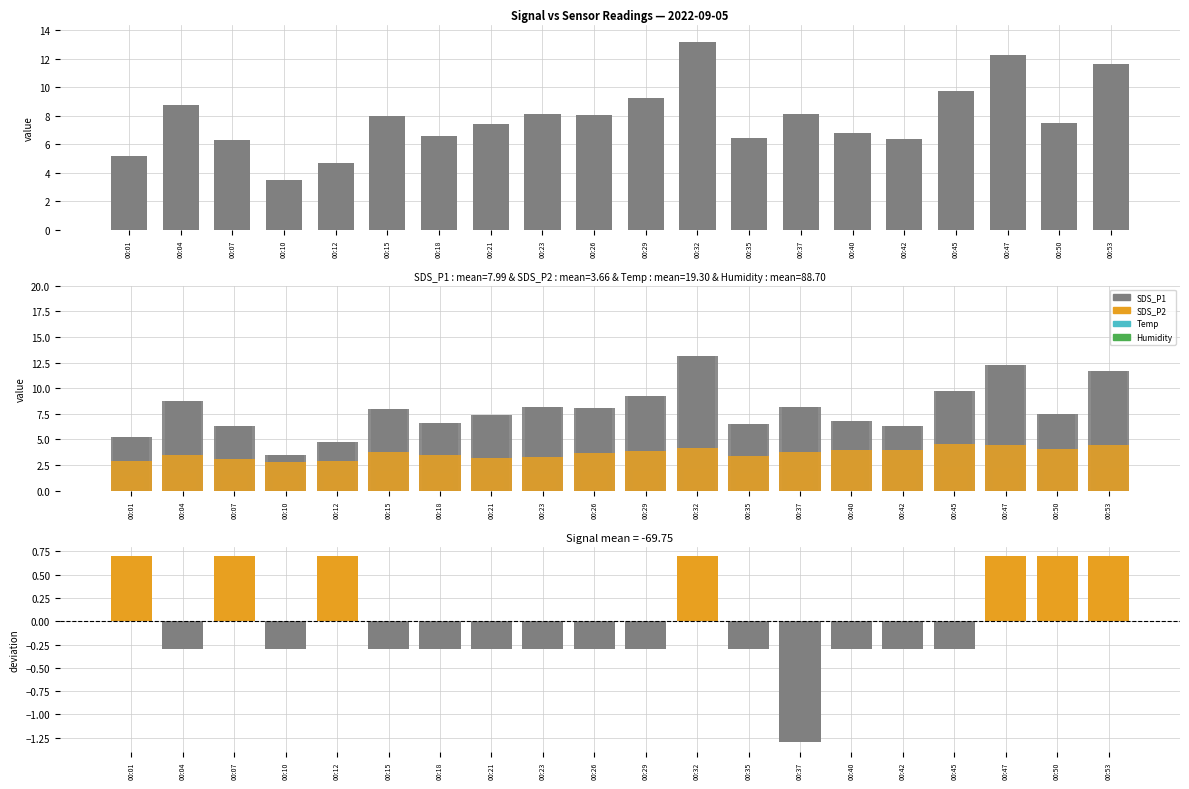

True or false: Signal deviation has a value of -0.4 at 00:35.

False